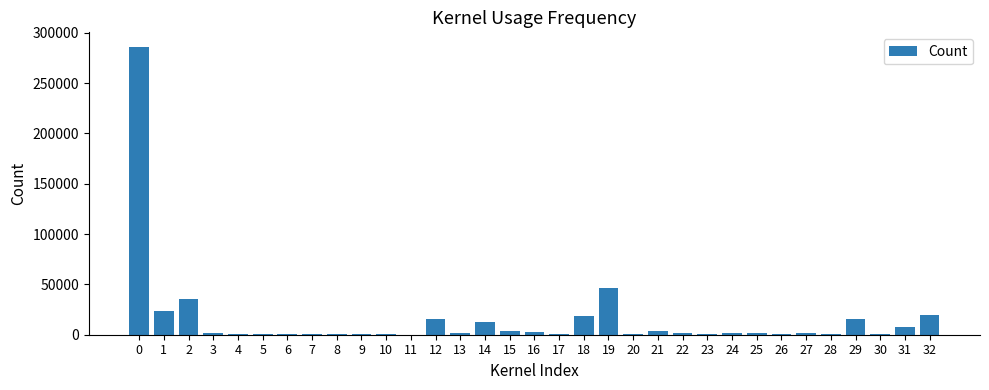

What is the sum of all values?

510243